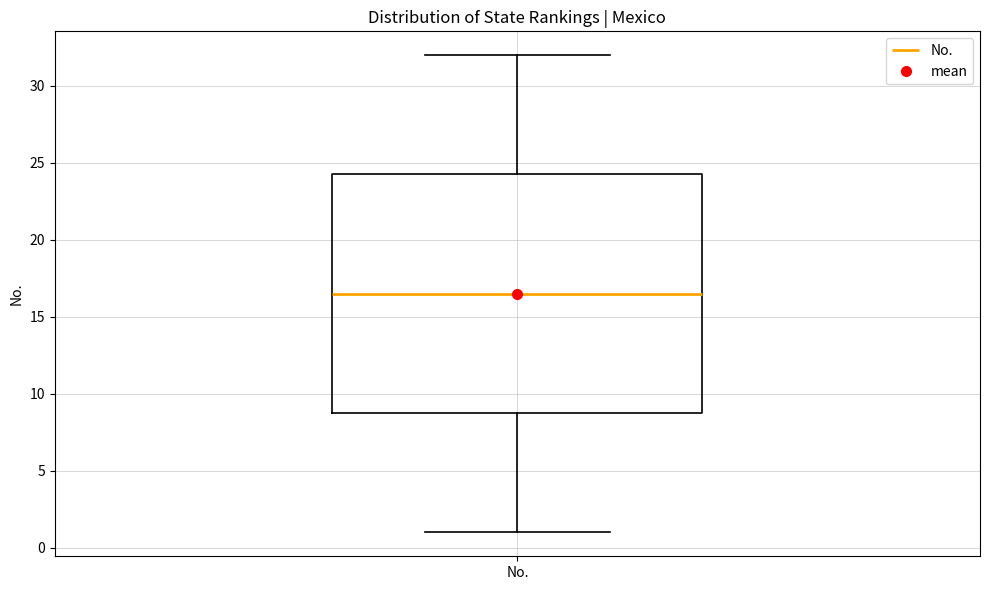

Where is the lower edge of the box for No. on the y-axis? The values are not printed on the chart, so give them approximately, as read against the axis.

9.0